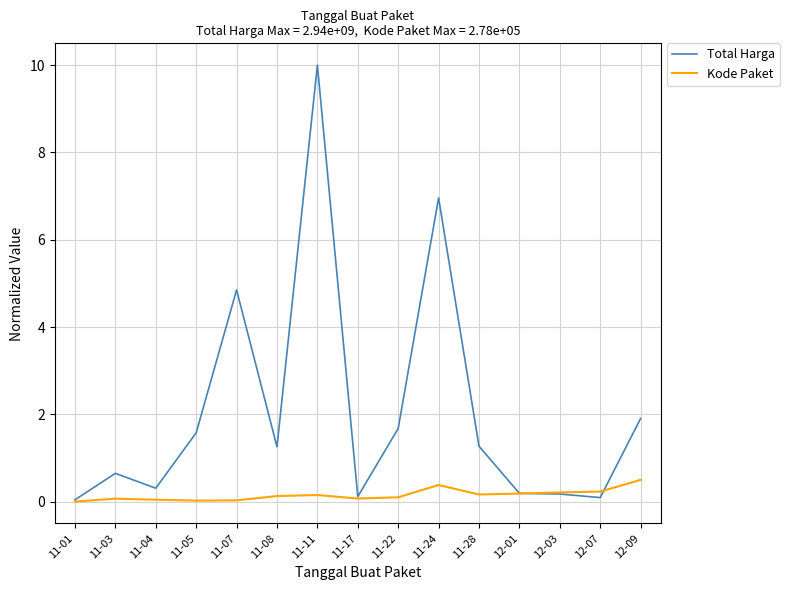

Which series ends up on top after the final intersection of Total Harga and Kode Paket?

Total Harga